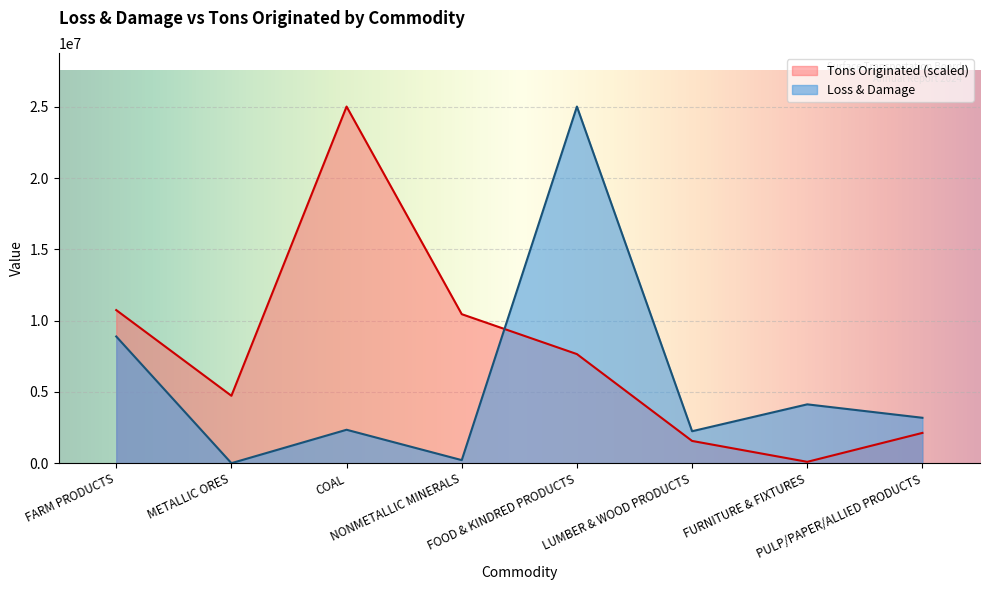

Rank the categories by Tons Originated value from highest to lowest.

COAL, FARM PRODUCTS, NONMETALLIC MINERALS, FOOD & KINDRED PRODUCTS, METALLIC ORES, PULP/PAPER/ALLIED PRODUCTS, LUMBER & WOOD PRODUCTS, FURNITURE & FIXTURES